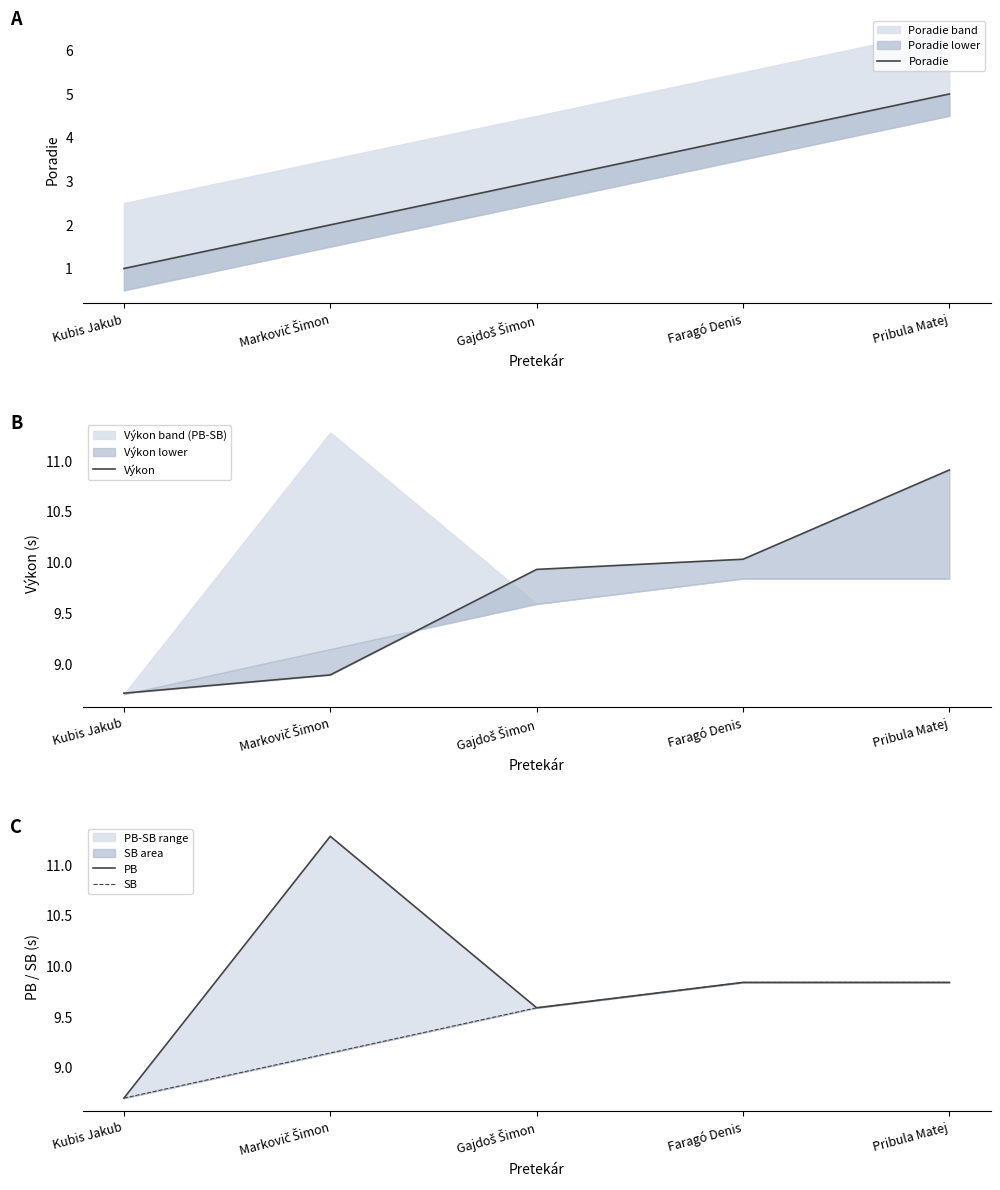

Reading left to right, list all the values displayed in this chart.

Poradie: 1.0	2.0	3.0	4.0	5.0
Výkon: 8.7	8.9	9.9	10.0	10.9
PB: 8.7	11.3	9.6	9.8	9.8
SB: 8.7	9.1	9.6	9.8	9.8